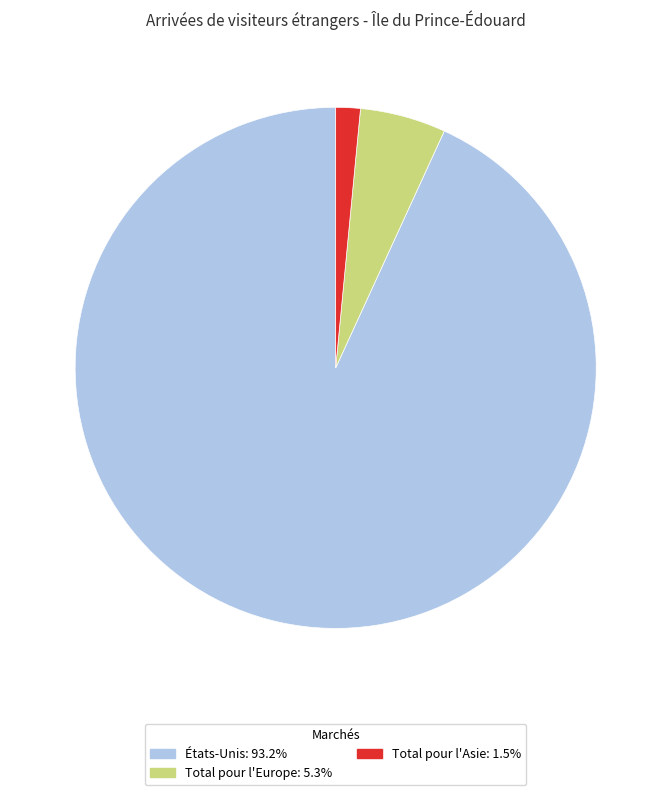

Does any single category account for the majority?

Yes